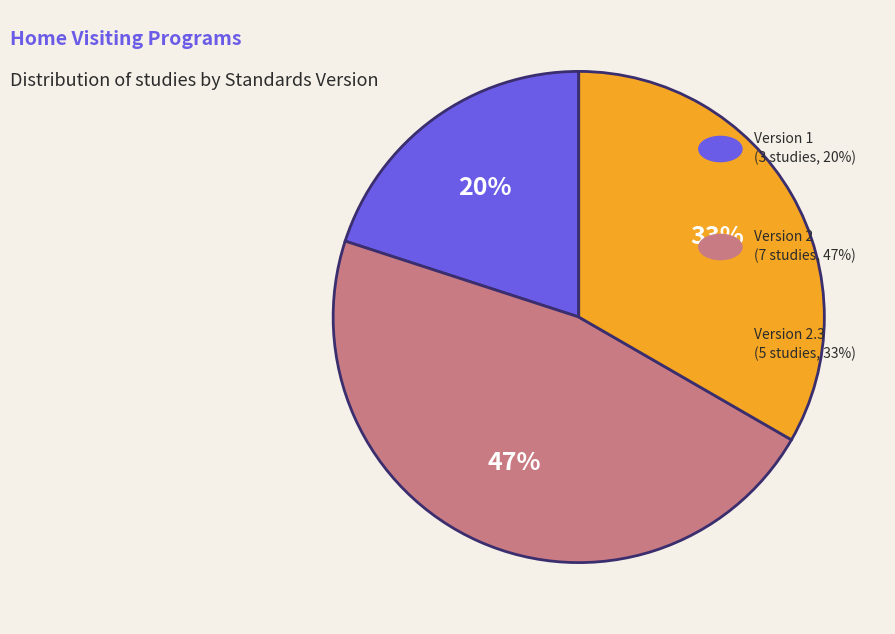

To the nearest percent, what is the difference between the largest and smallest slice percentages?

27%